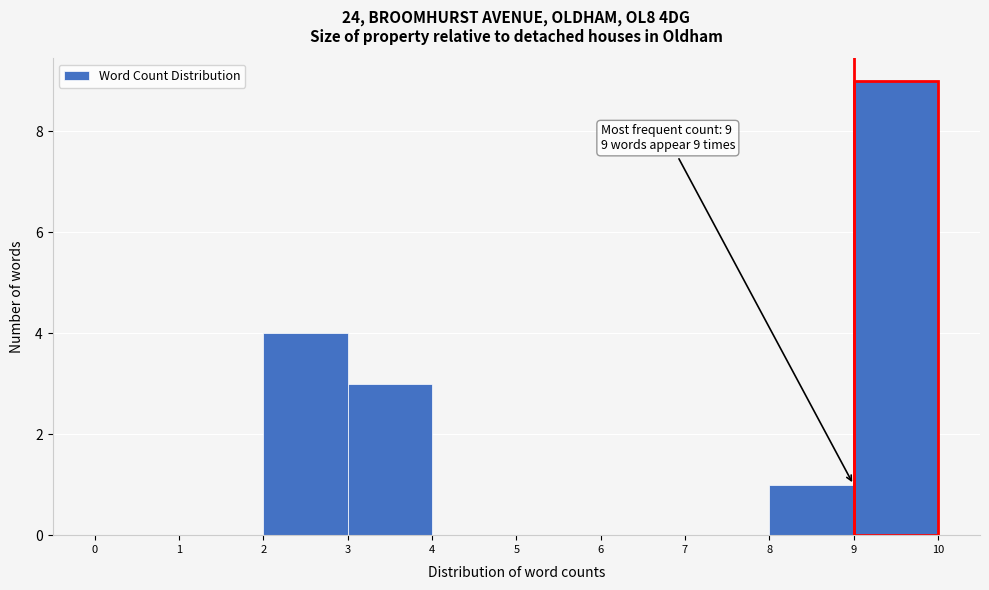

Which range on the x-axis has the tallest bar?

9 to 10